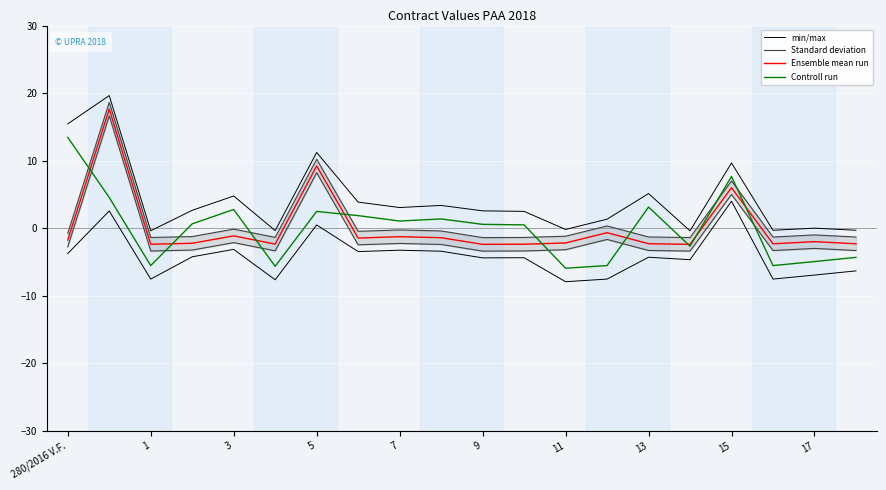

What is the value of the min/max point at the 2nd from the left?

19.6